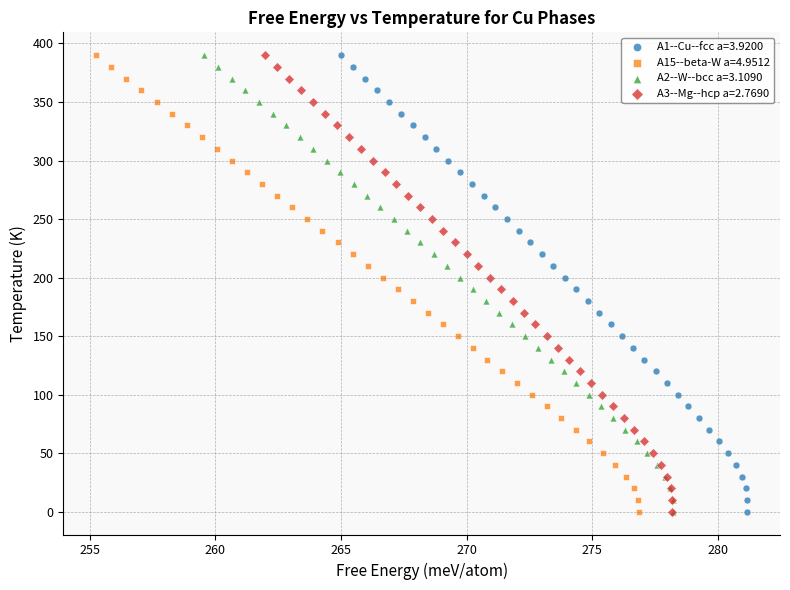

What are all the series names shown in the legend?

A1--Cu--fcc a=3.9200, A15--beta-W a=4.9512, A2--W--bcc a=3.1090, A3--Mg--hcp a=2.7690